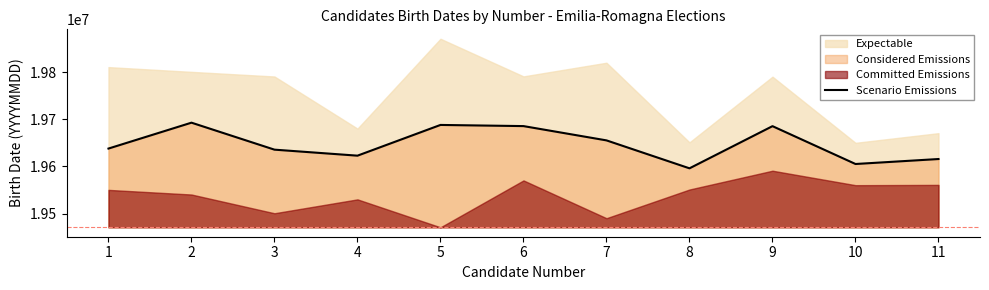

Approximately how many times larger is the value at 8 compared to 11?

1.0